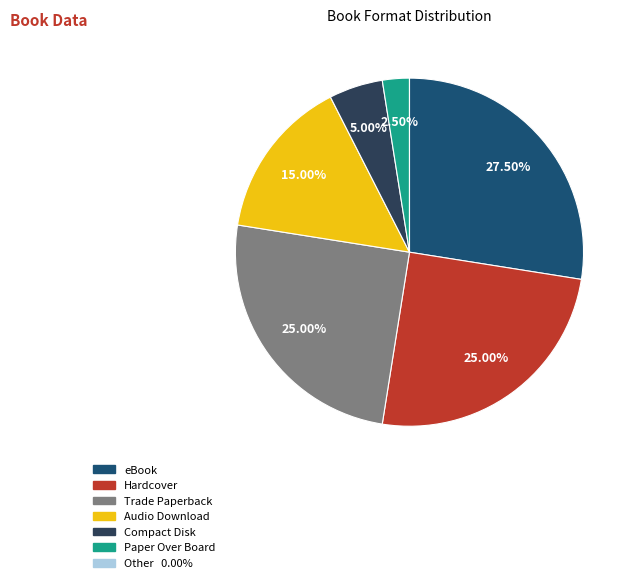

Between Hardcover and Compact Disk, which is larger?

Hardcover